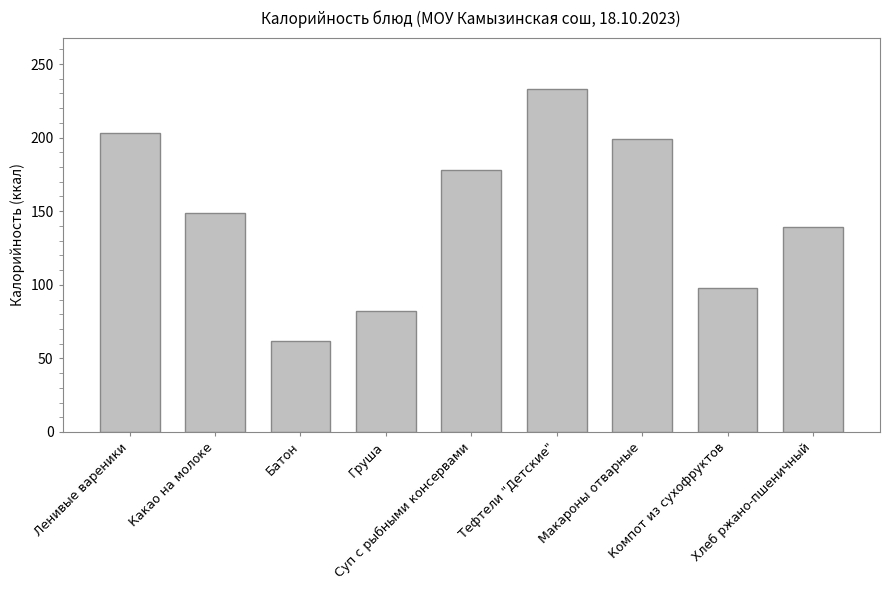

How many bars are there in total?

9